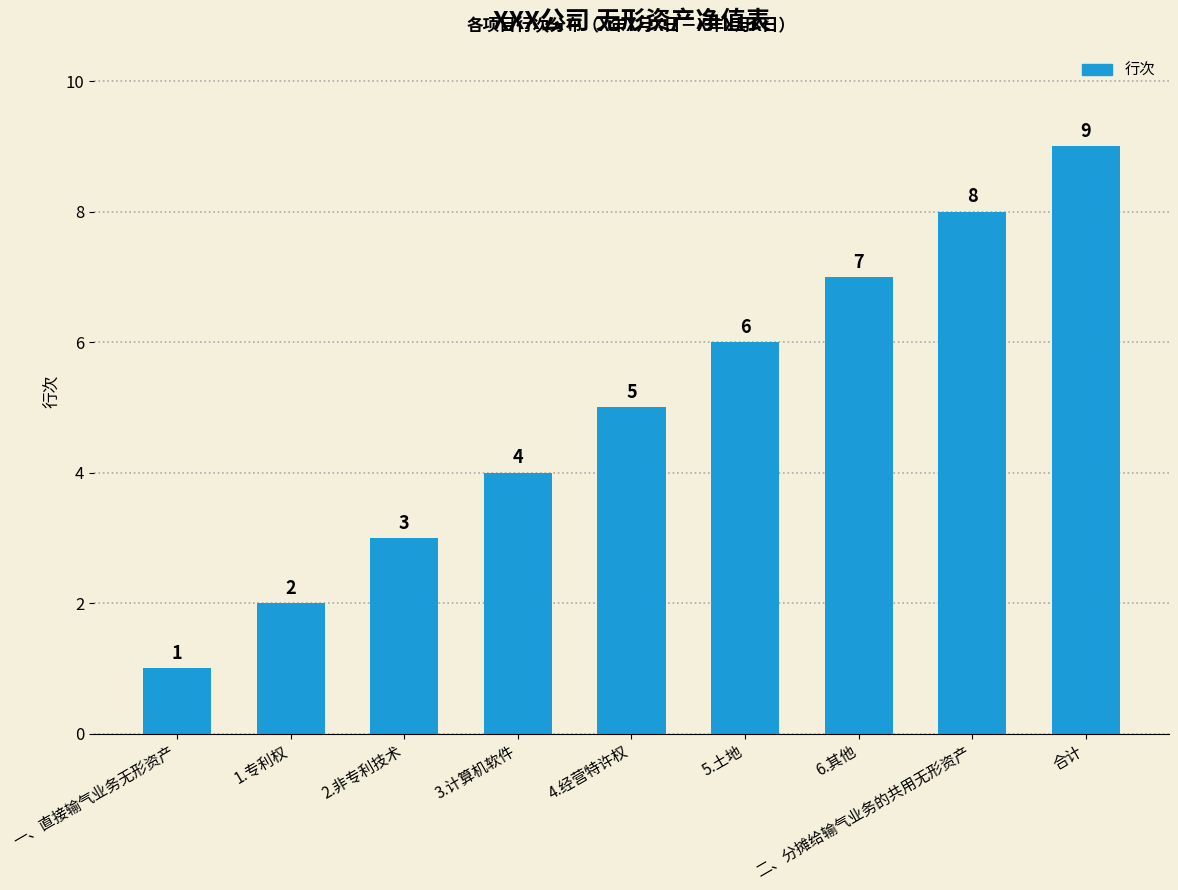

Between 合计 and 2.非专利技术, which is larger?

合计